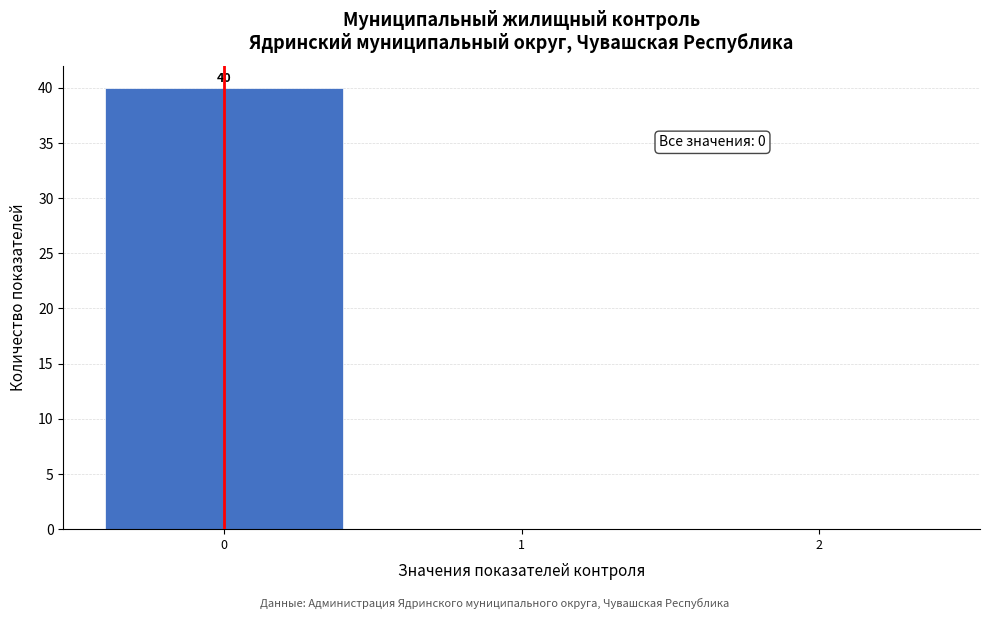

Which range on the x-axis has the tallest bar?

-0.5 to 0.5